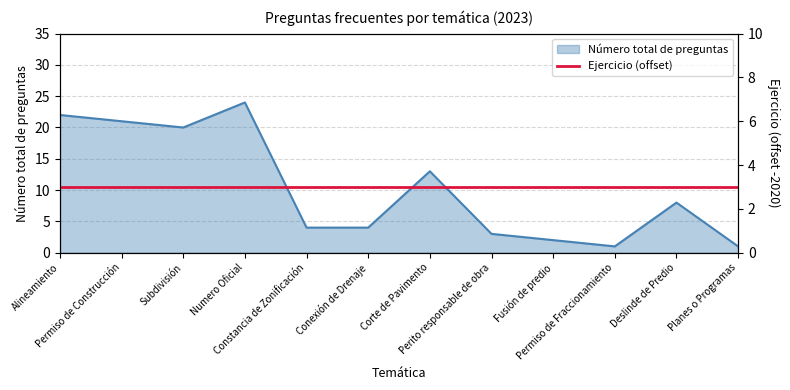

Which has a higher value, Conexión de Drenaje or Deslinde de Predio?

Deslinde de Predio